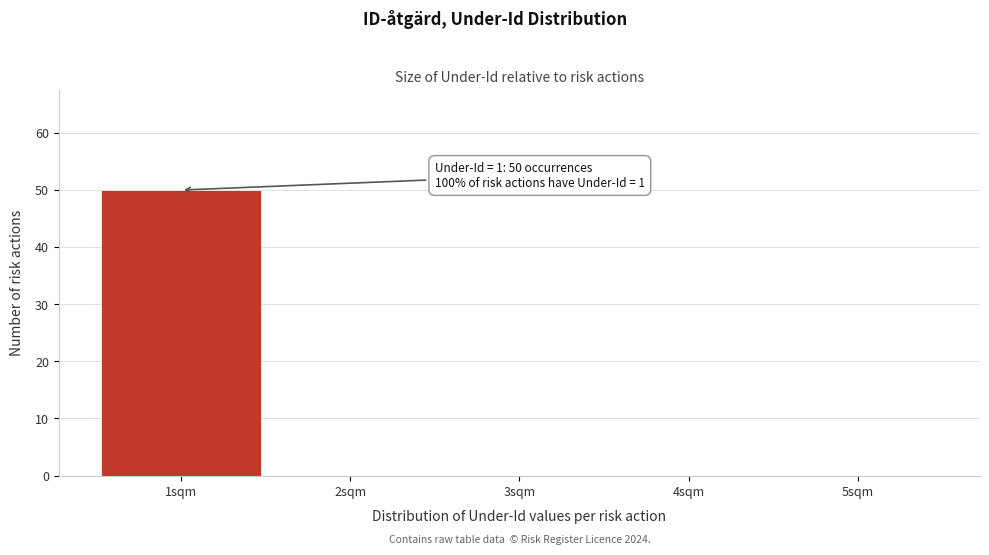

Over which range of the x-axis is the bar tallest?

0.5 to 1.5